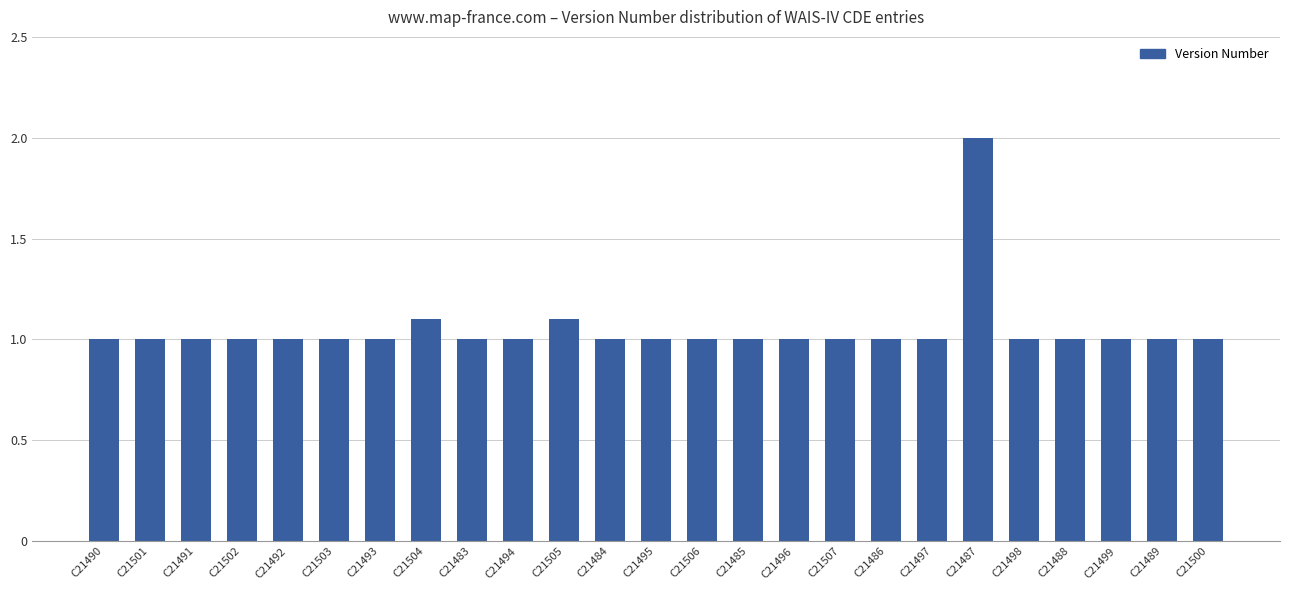

Is it true that the value at C21501 is 1.0?

True